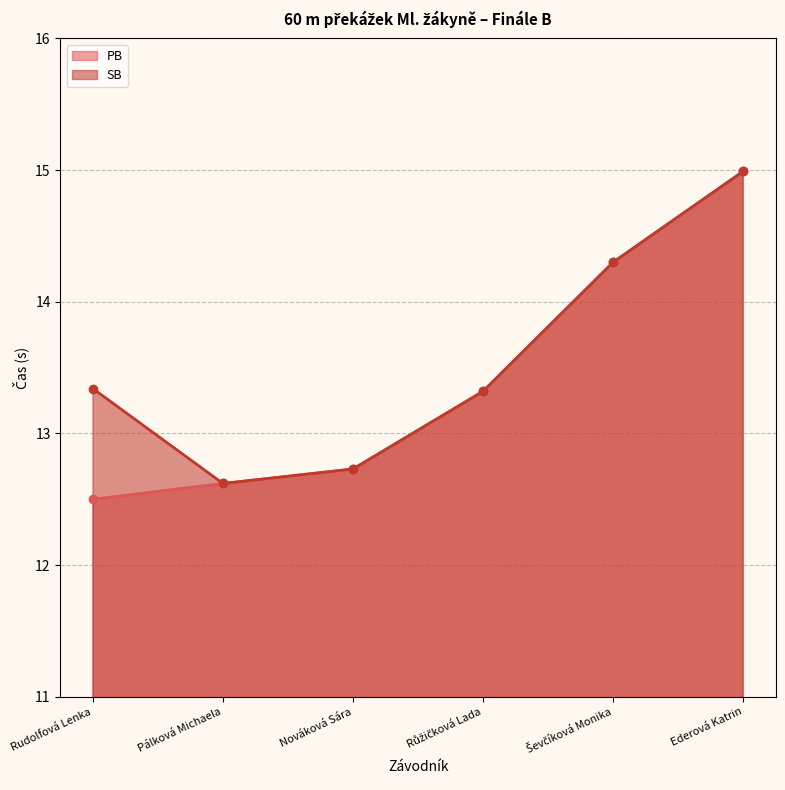

What are all the series names shown in the legend?

PB, SB